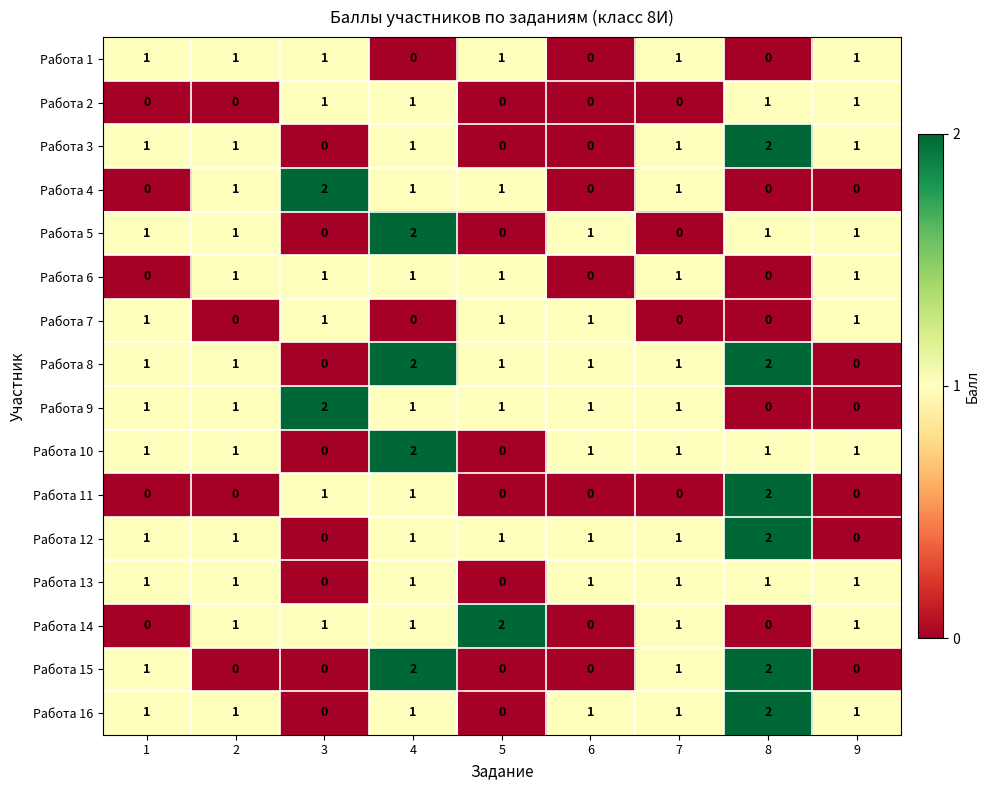

Is the value of Работа 14 at 5 greater than the value of Работа 7 at 6?

Yes